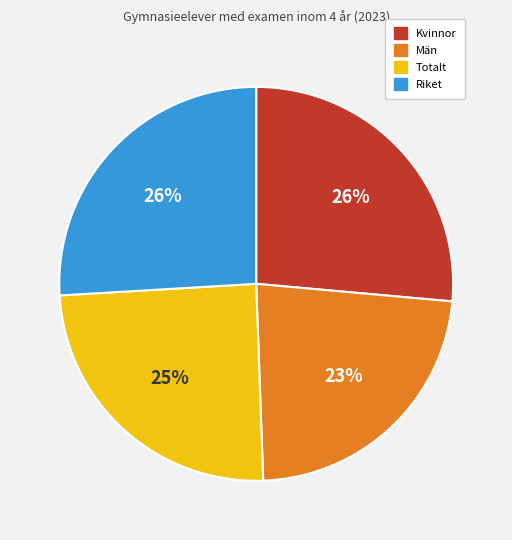

Combined, do Totalt and Män account for over 50%?

No